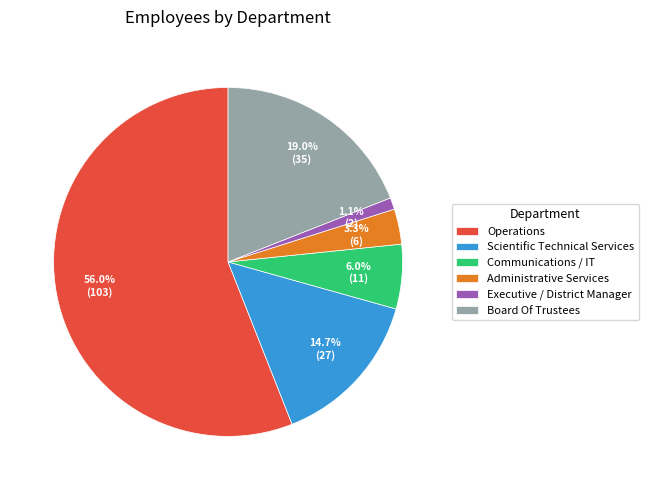

Which category has the smallest portion of the pie?

Executive / District Manager